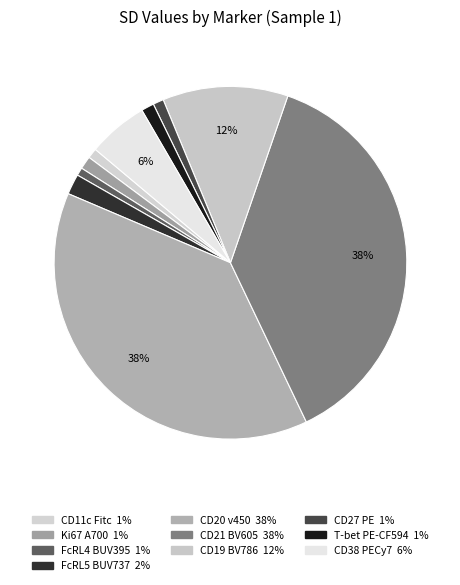

Does Ki67 A700 account for over 50% of the chart?

No